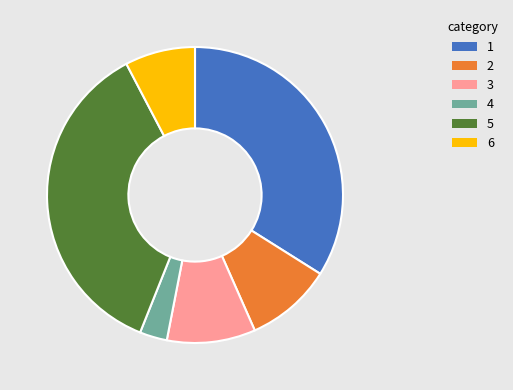

Does any single category account for the majority?

No